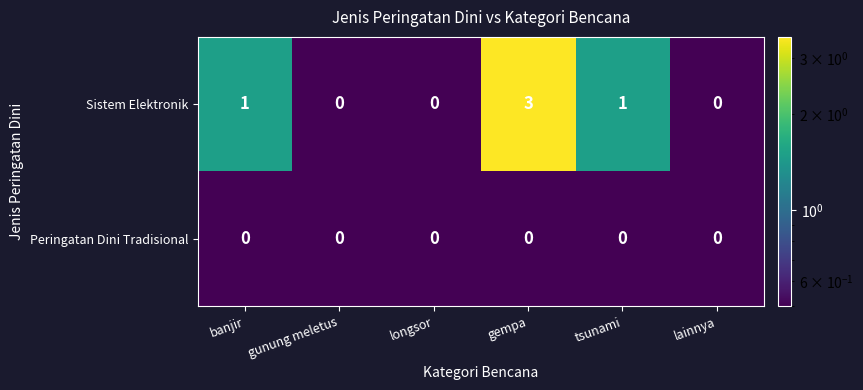

True or false: Sistem Elektronik has a value of -1 at lainnya.

False